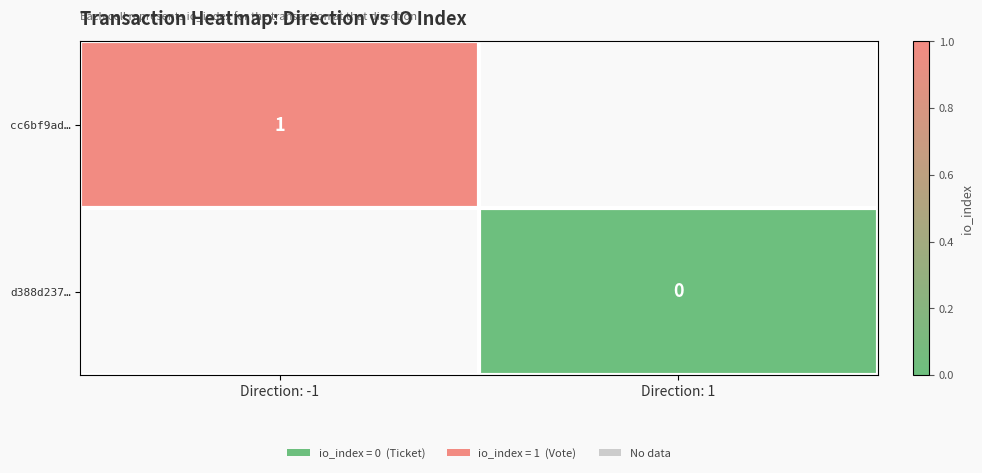

The value of cc6bf9ad… at Direction: -1 is 1. True or false?

True